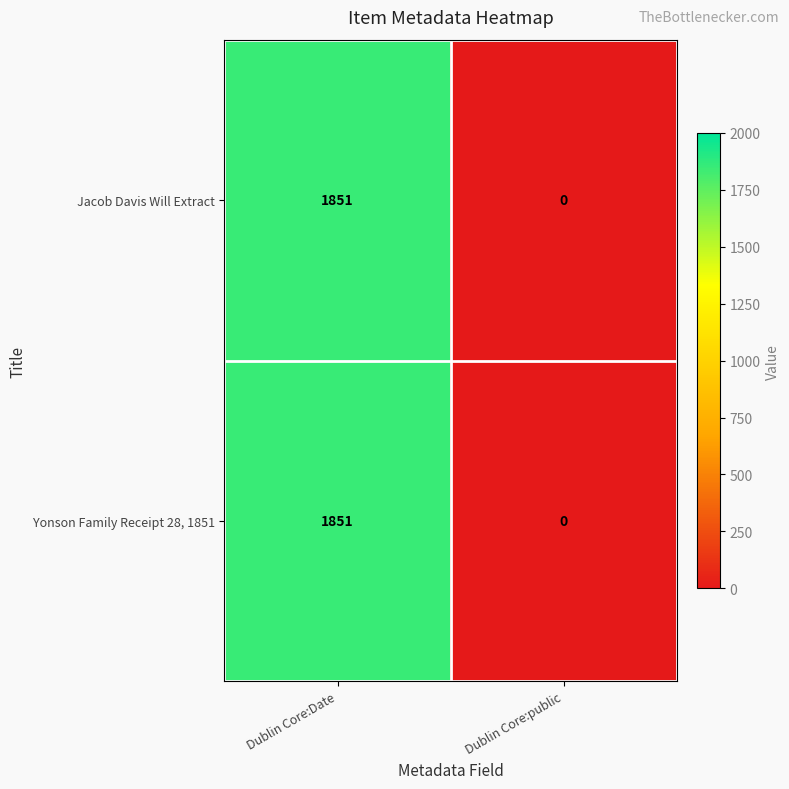

Read the Yonson Family Receipt 28, 1851 value at Dublin Core:Date.

1851